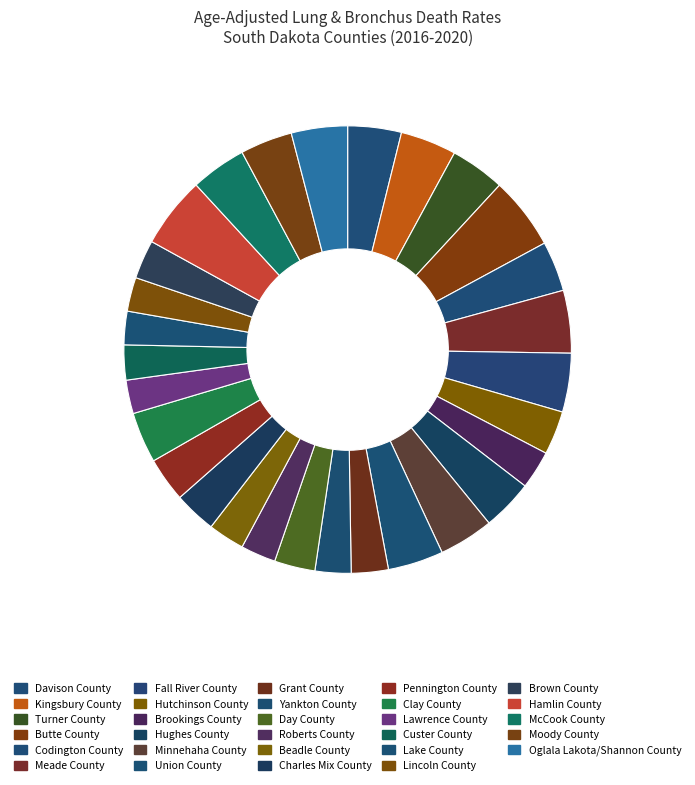

What is the change in value from Butte County to Hutchinson County?

-23.0